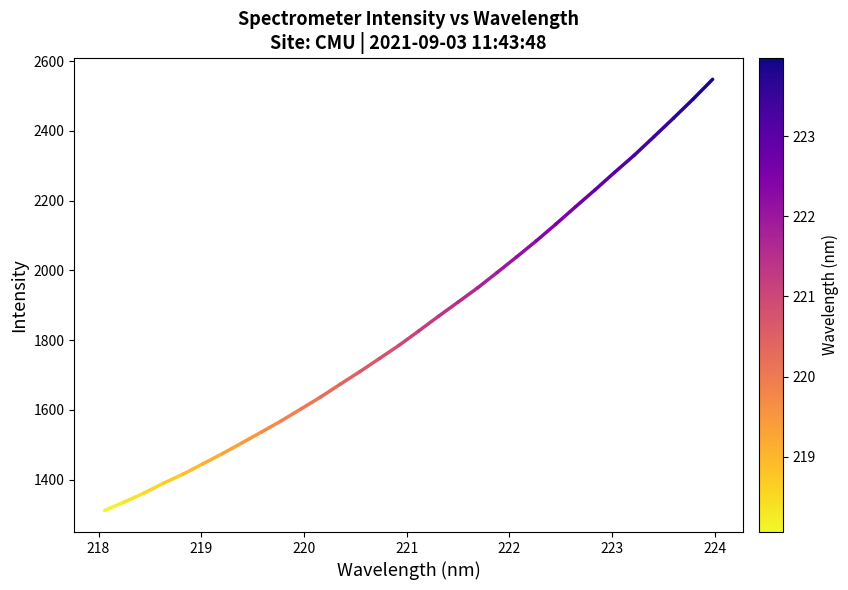

What is the difference between the maximum and minimum values?

1236.2